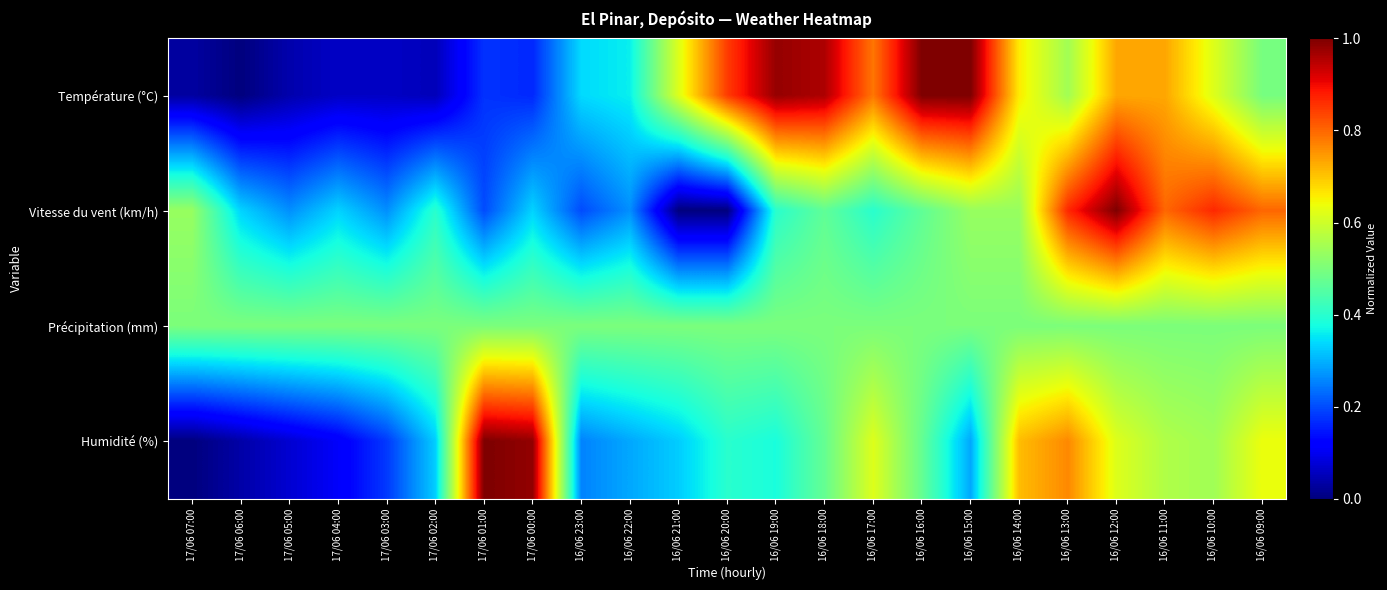

What is the greatest value displayed?

1.0